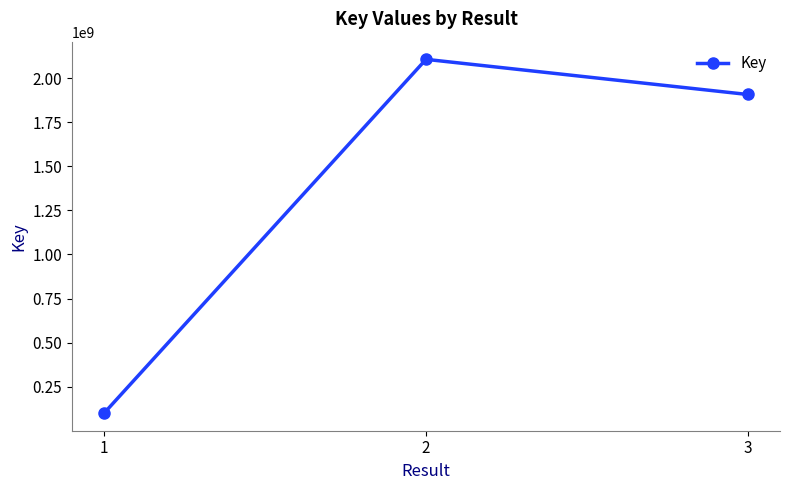

The chart shows a value of 2105753307 at 2. True or false?

True